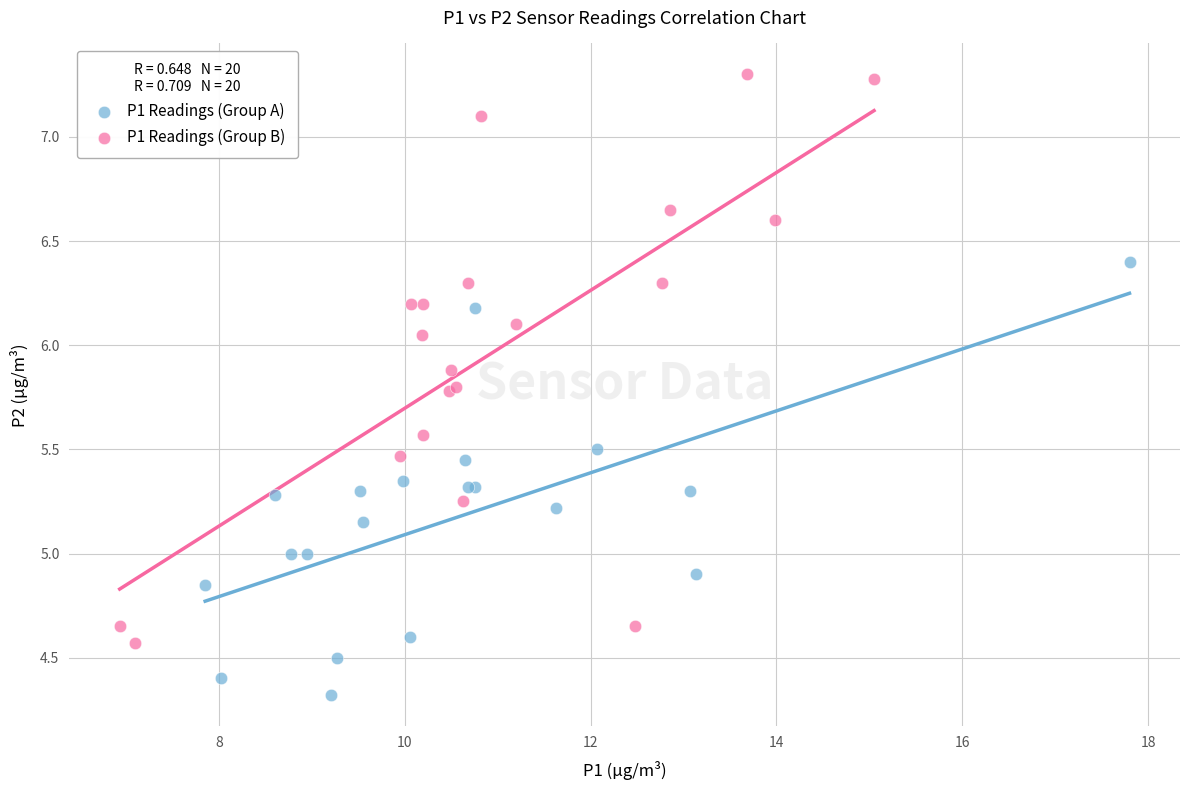

Which series has the widest spread of Y values?

P1 Readings (Group B)